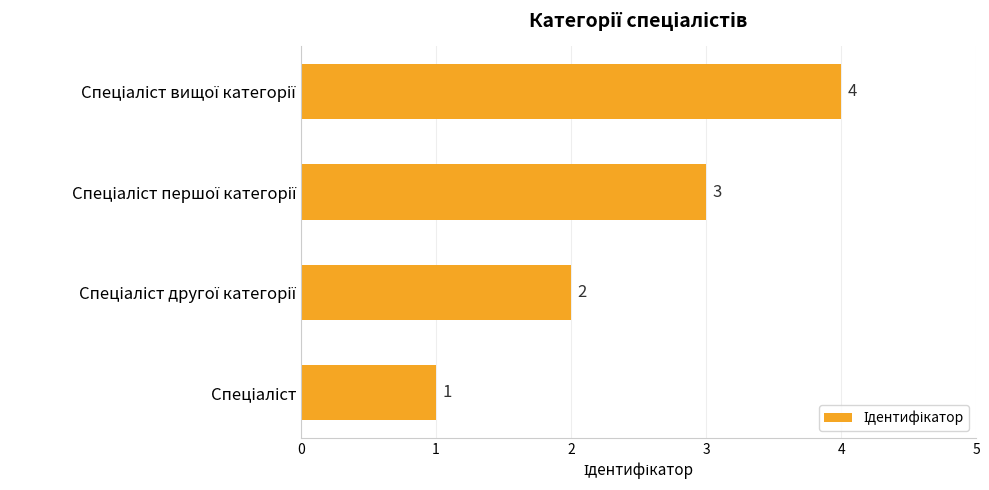

What is the greatest value displayed?

4